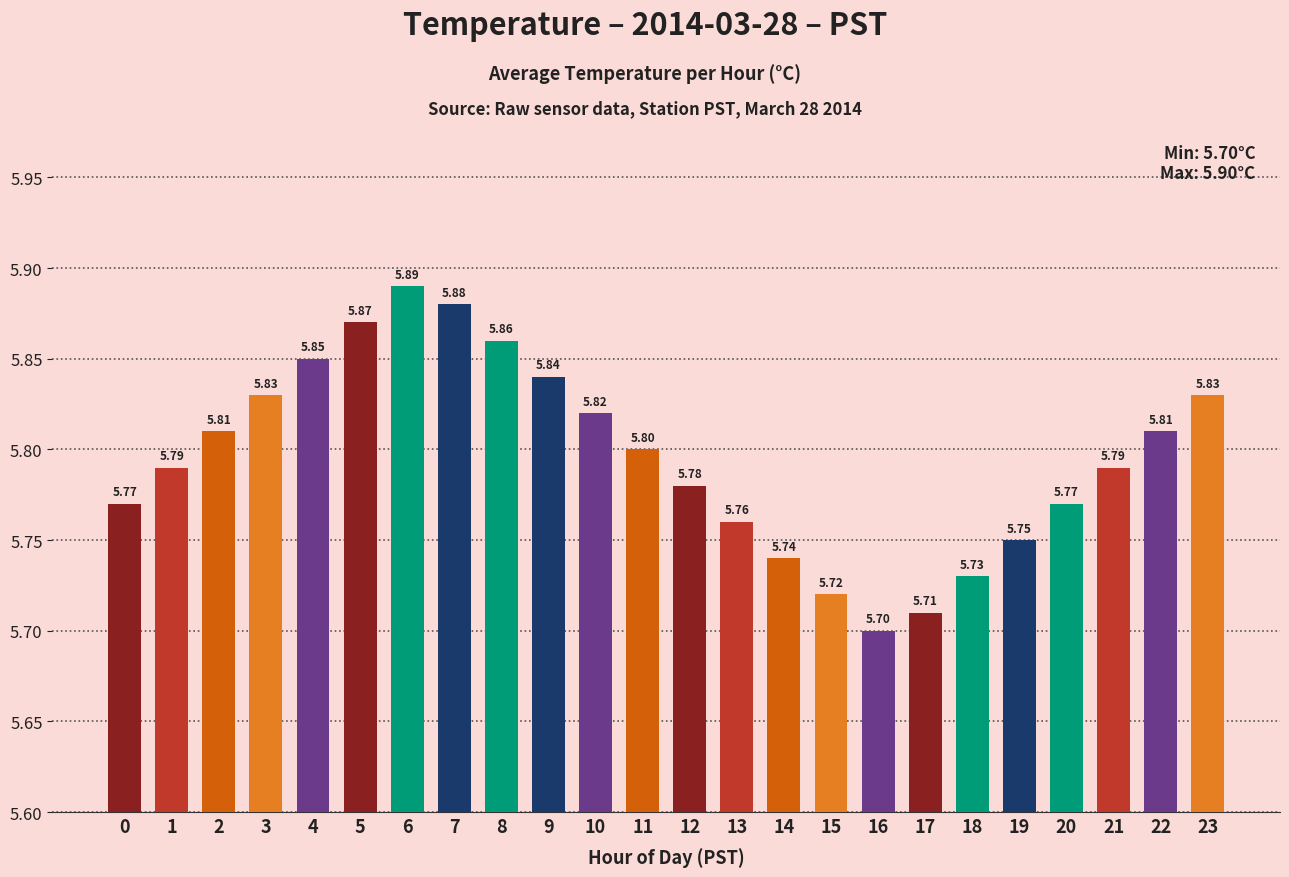

The chart shows a value of 9.3 at 5. True or false?

False